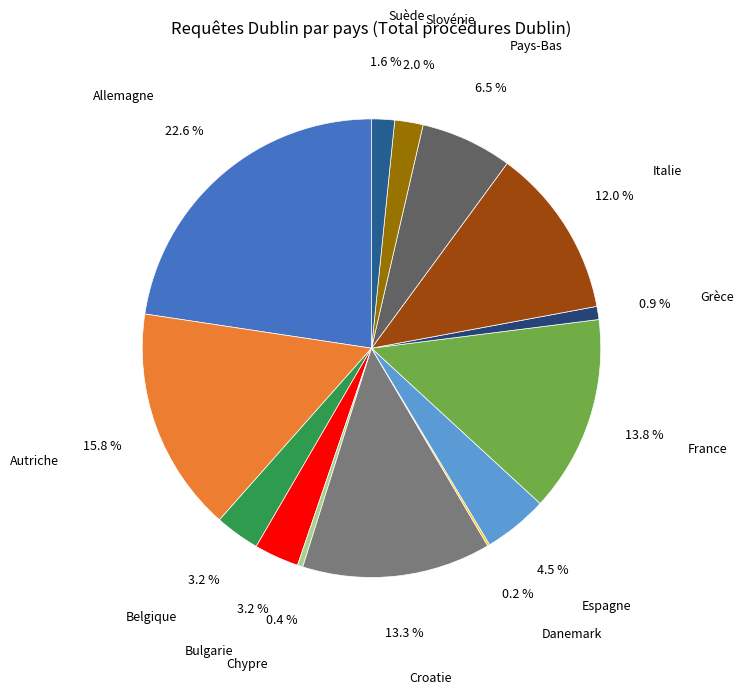

The Allemagne slice represents 36% of the pie. True or false?

False